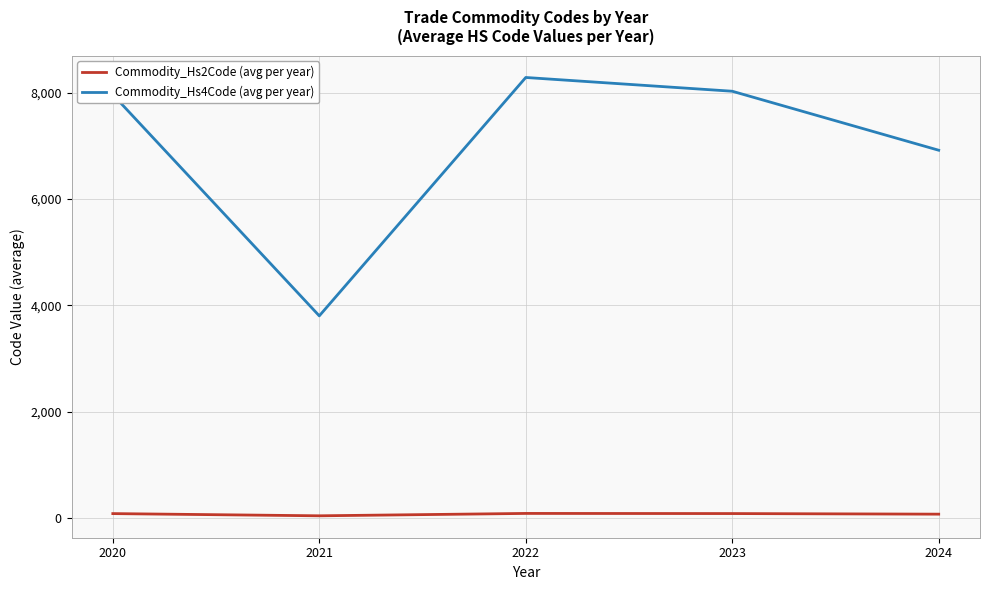

List the series in order of their peak value, lowest first.

Commodity_Hs2Code (avg per year), Commodity_Hs4Code (avg per year)